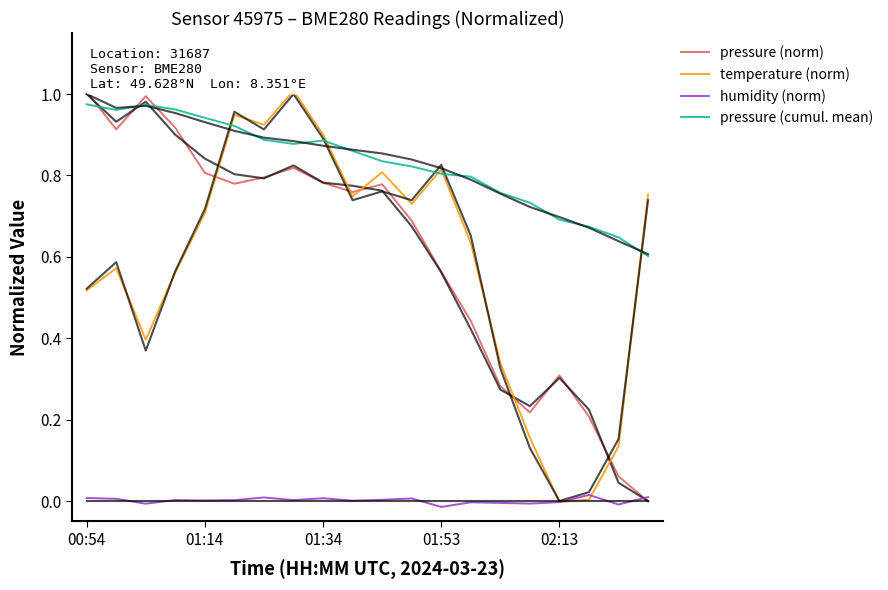

What is the difference between the maximum and minimum values in the temperature (norm) series?

1.0